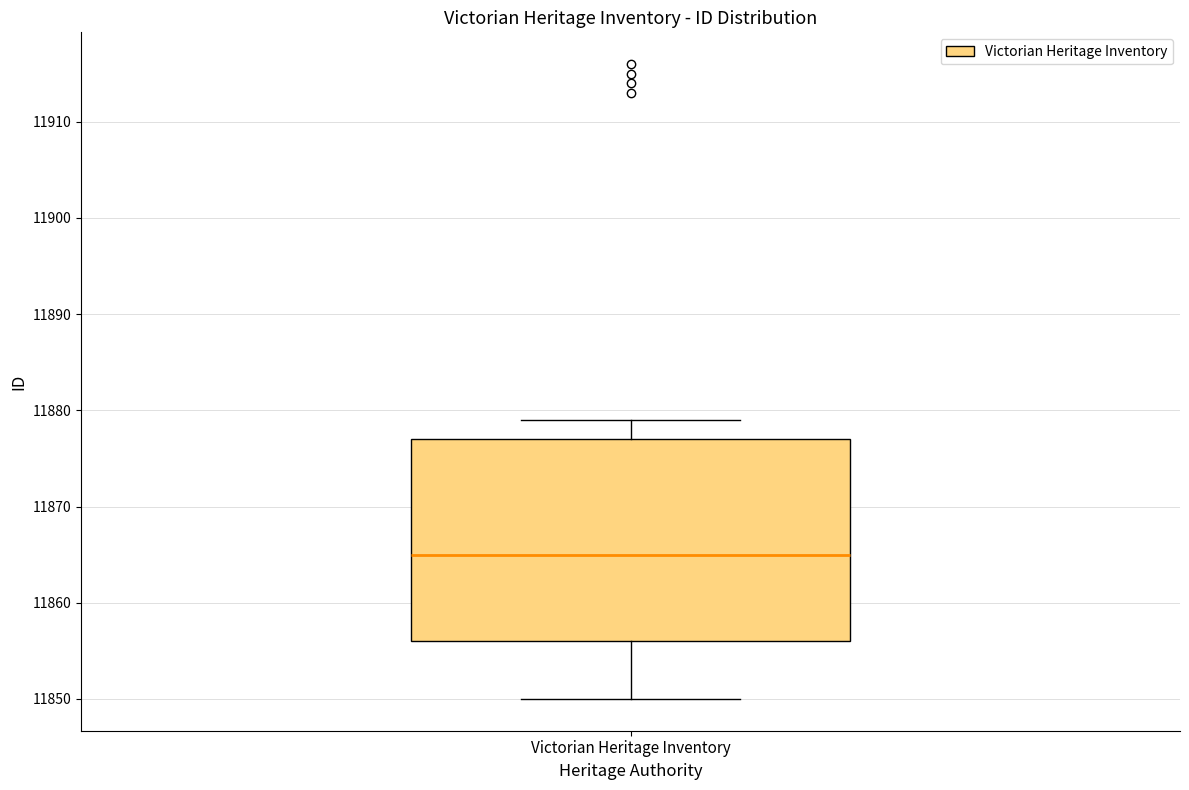

Where does the upper whisker of the box for Victorian Heritage Inventory end on the y-axis? The values are not printed on the chart, so give them approximately, as read against the axis.

11879